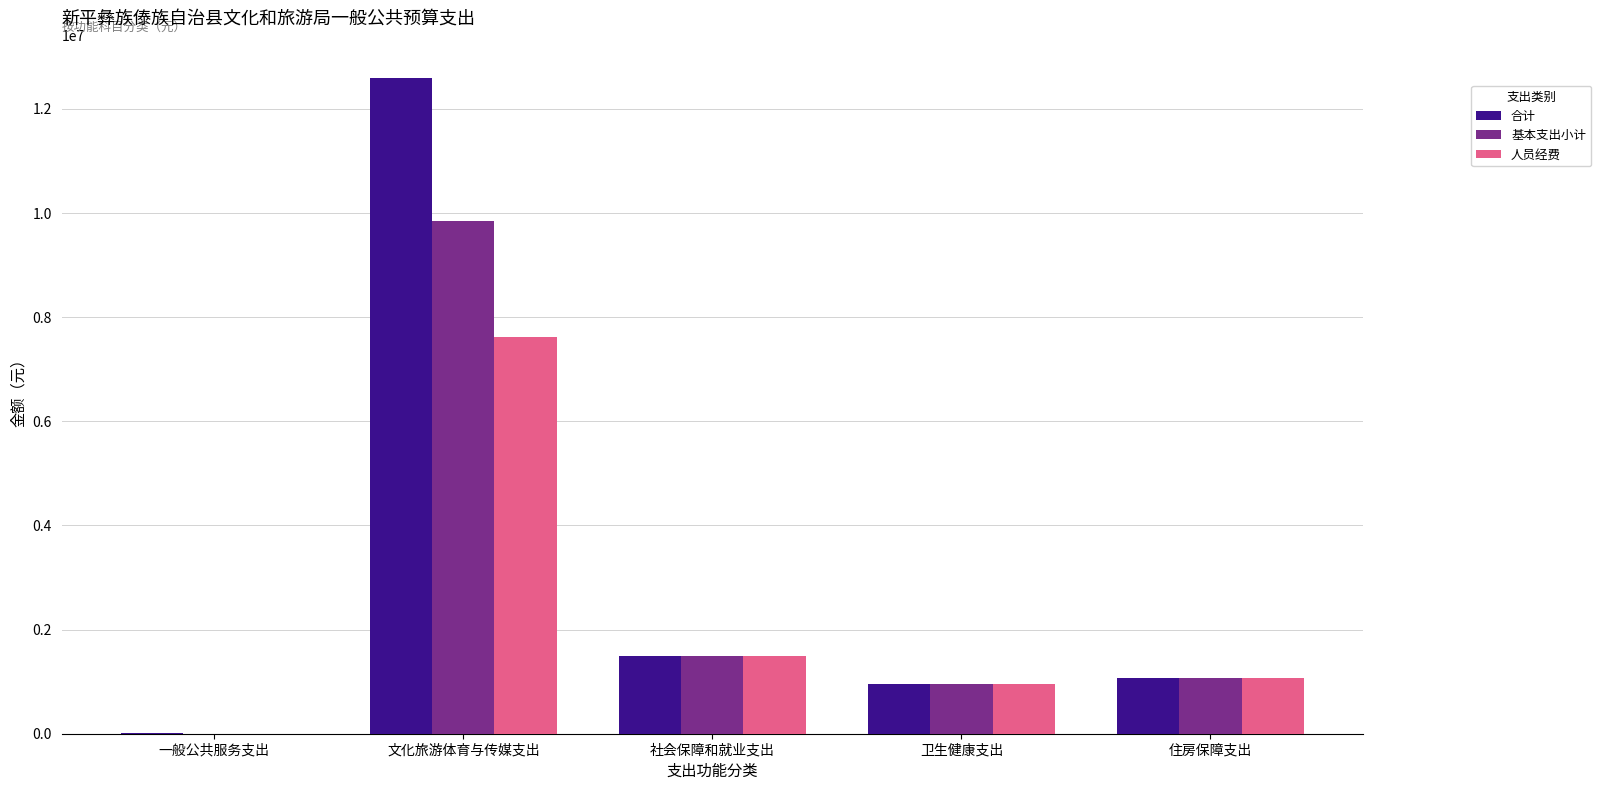

What is the sum of all 基本支出小计 values?

13368736.1